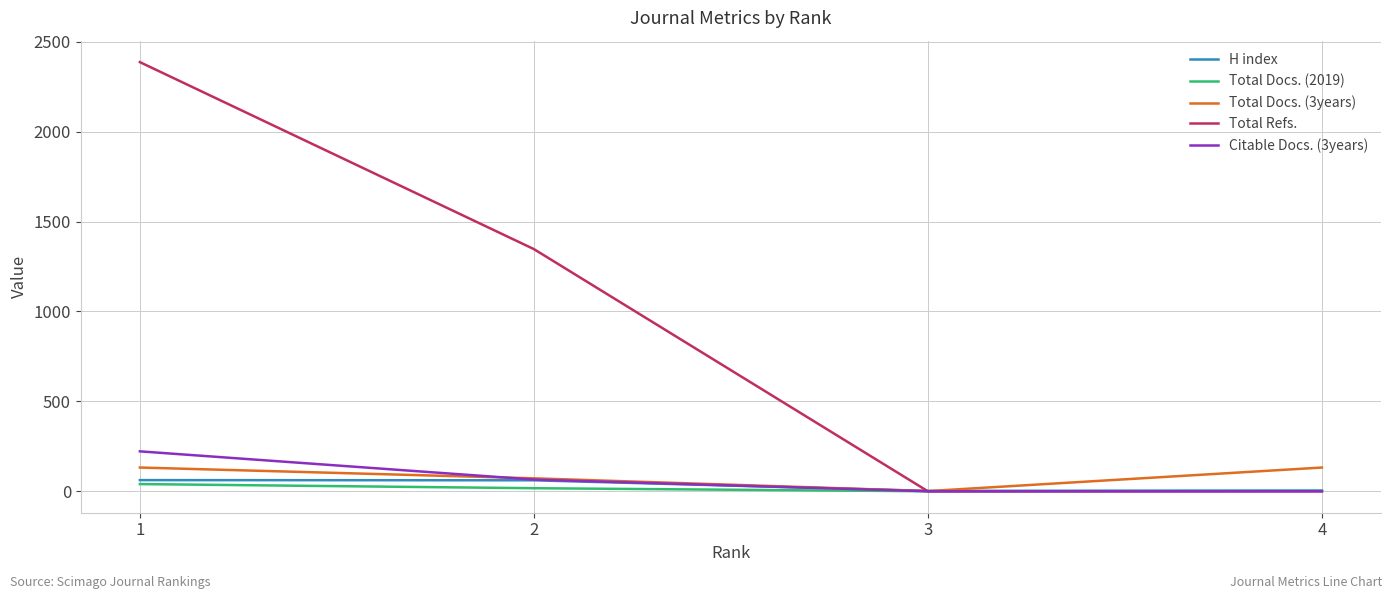

Is the value of Total Docs. (3years) at 4 greater than the value of H index at 1?

Yes